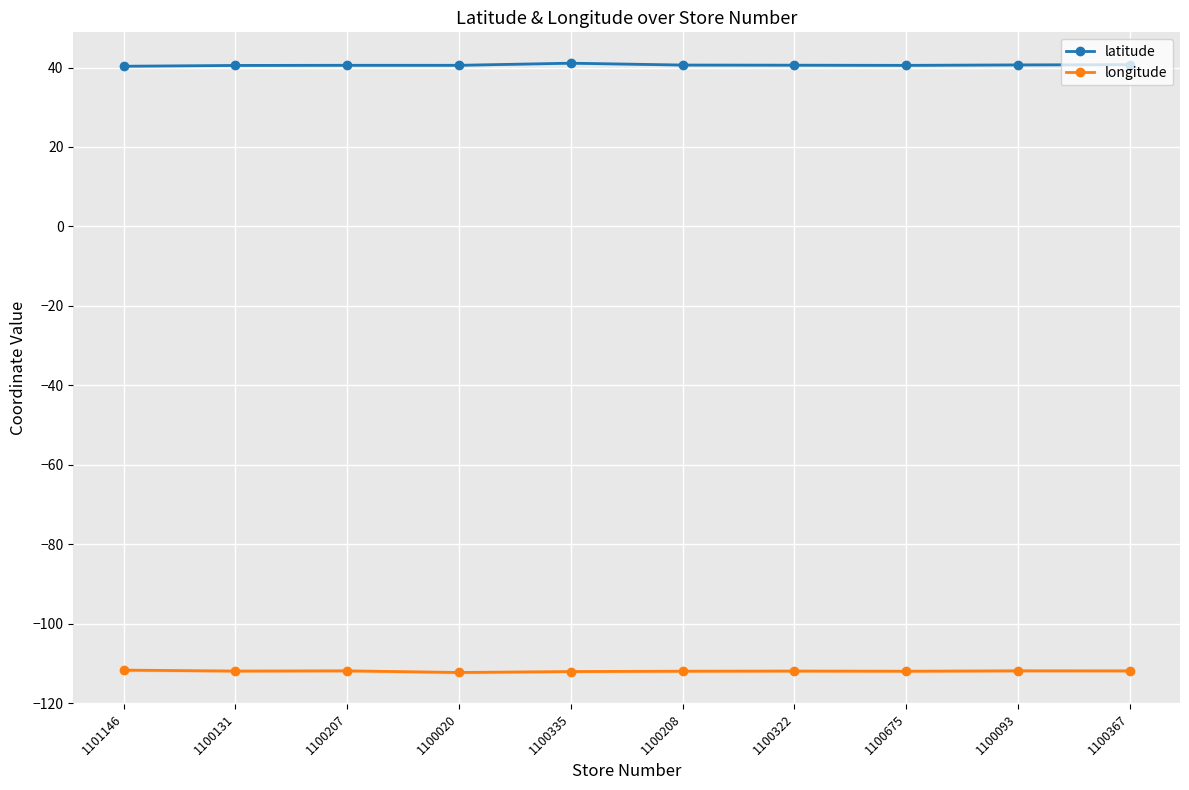

What is the total value across all series at 1100335?

-71.0